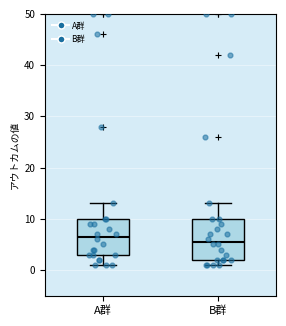

Where is the upper edge of the box for B群 on the y-axis? The values are not printed on the chart, so give them approximately, as read against the axis.

10